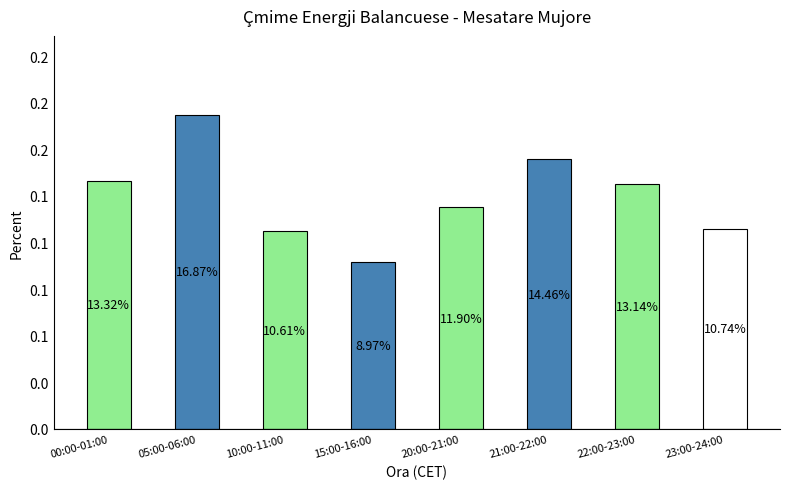

Rank the categories by value from lowest to highest.

15:00-16:00, 10:00-11:00, 23:00-24:00, 20:00-21:00, 22:00-23:00, 00:00-01:00, 21:00-22:00, 05:00-06:00